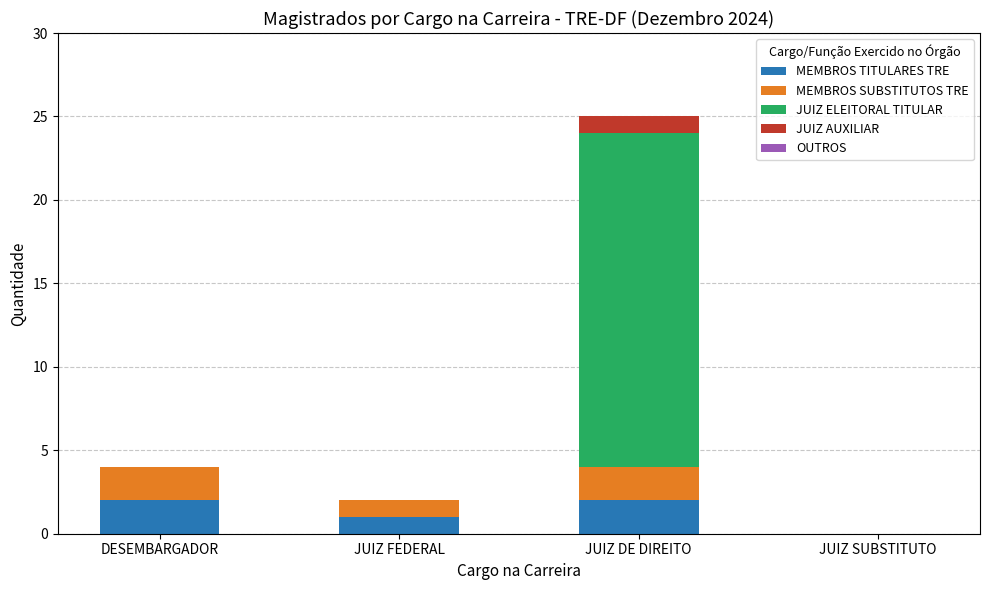

Reading left to right, transcribe the values for MEMBROS TITULARES TRE.

DESEMBARGADOR=2	JUIZ FEDERAL=1	JUIZ DE DIREITO=2	JUIZ SUBSTITUTO=0